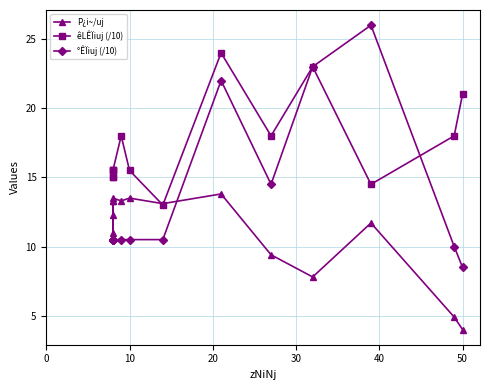

Which series has the largest total across all categories?

êLÊÏiuj (/10)